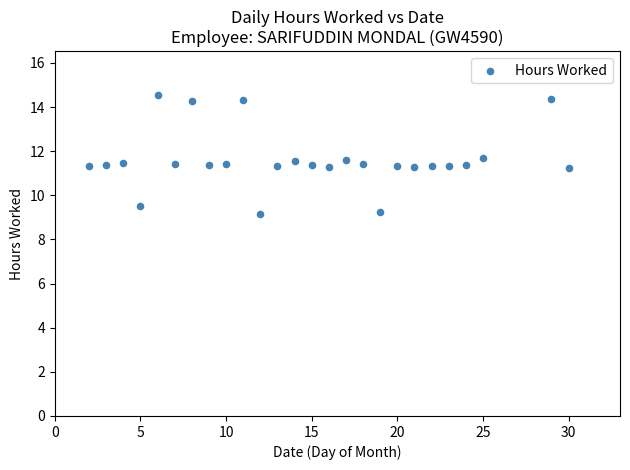

What is the range of Y values (max minus min)?

5.4